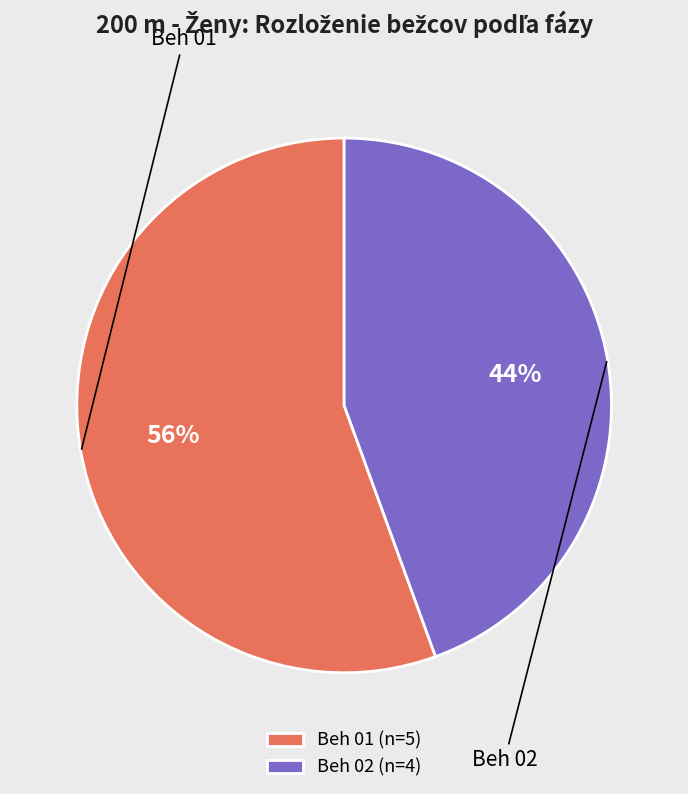

Rank the categories by value from lowest to highest.

Beh 02, Beh 01